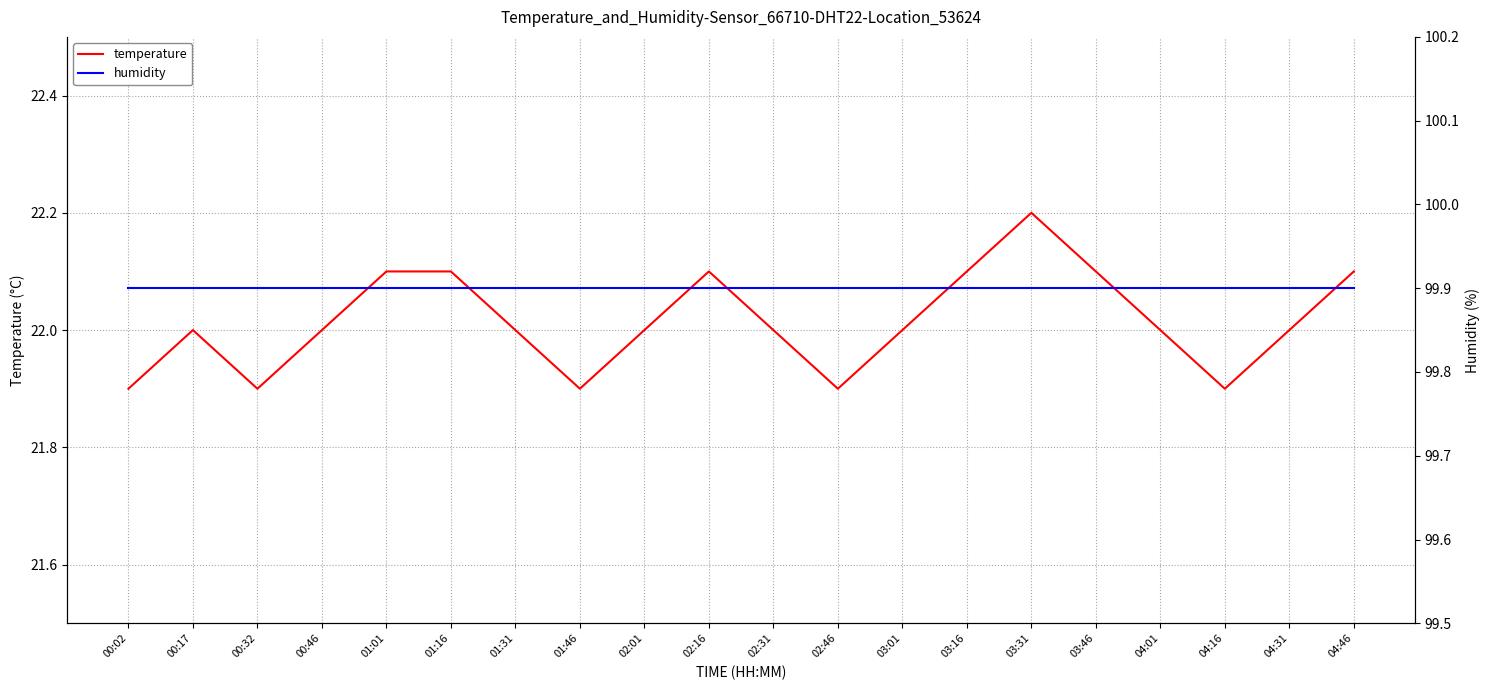

Between 01:31 and 02:46, which series saw the biggest shift?

temperature